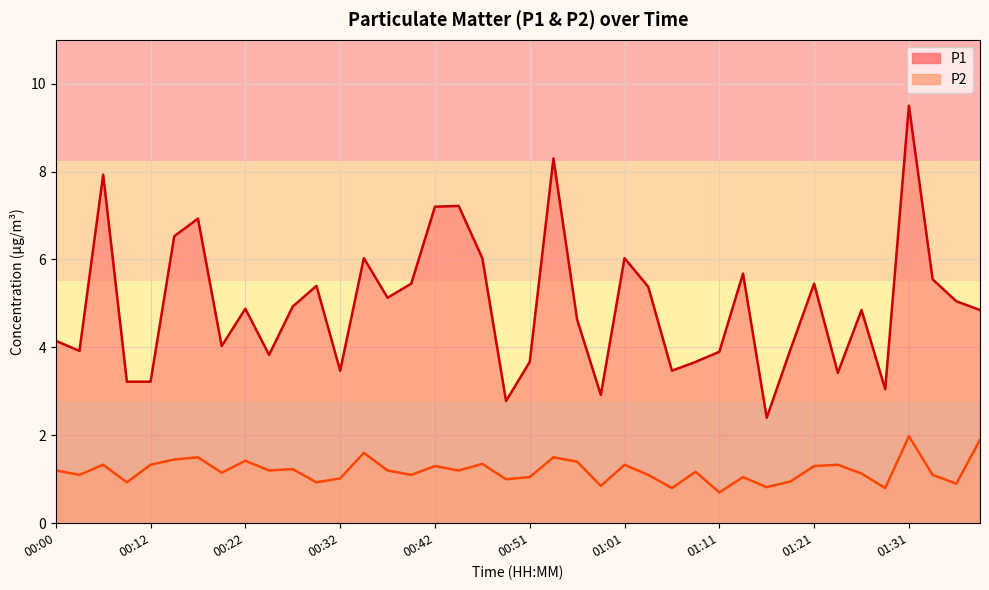

True or false: P1 and P2 intersect in this chart.

False